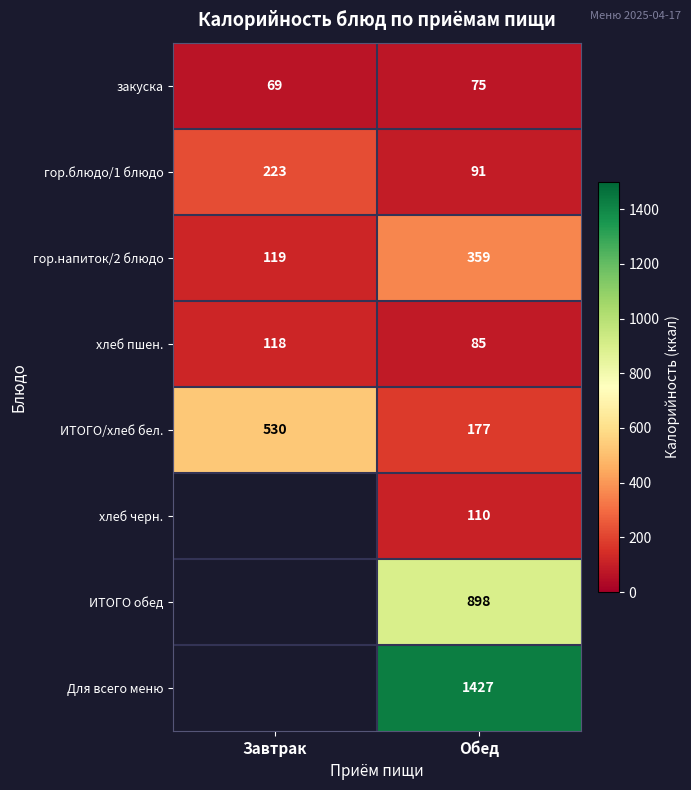

Which has a higher value, Завтрак or Обед?

Обед